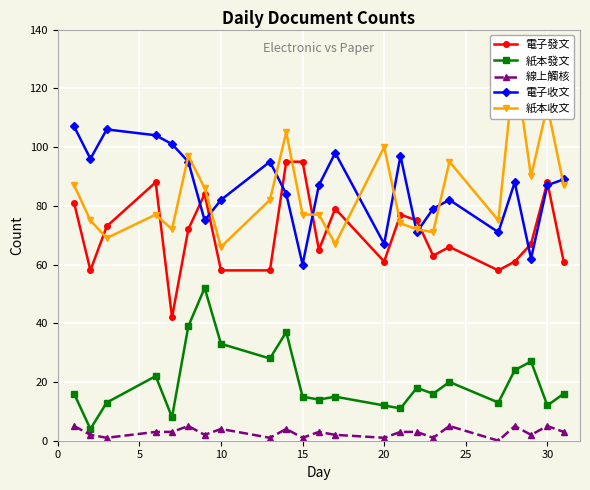

Which series has the widest spread of values?

紙本收文